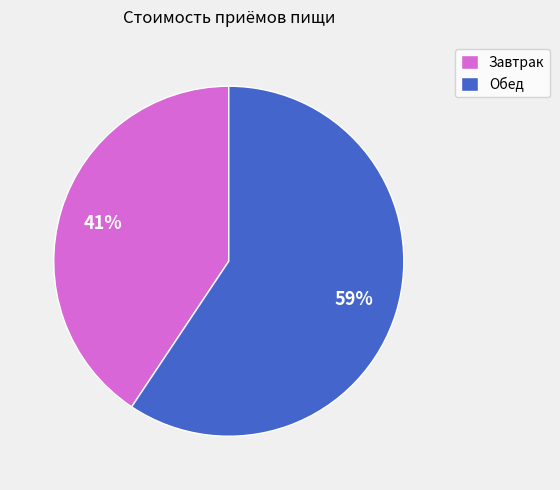

True or false: Обед accounts for 59% of the total.

True